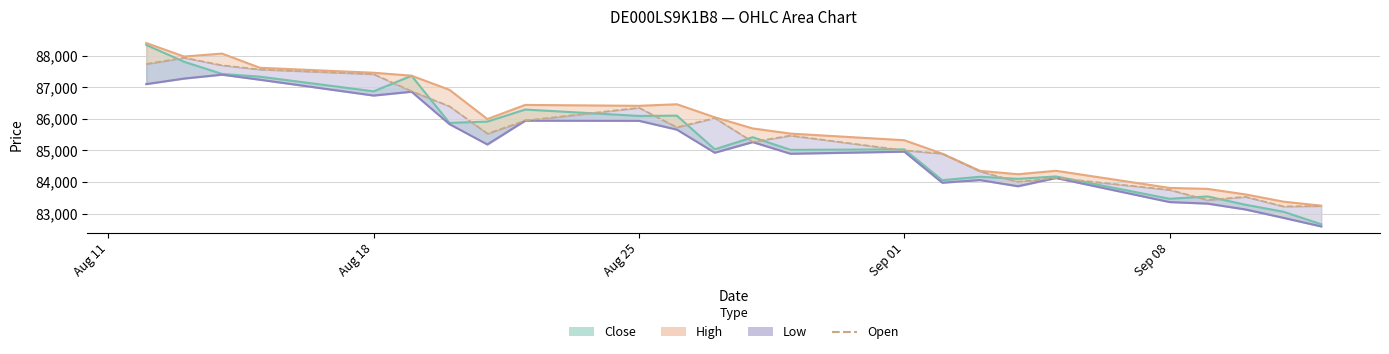

Reading left to right, list all the values displayed in this chart.

87740	87939	87698	87566	87418	86878	86400	85535	85948	86354	85735	86029	85275	85473	85005	84901	84336	84008	84132	83754	83433	83534	83230	83243